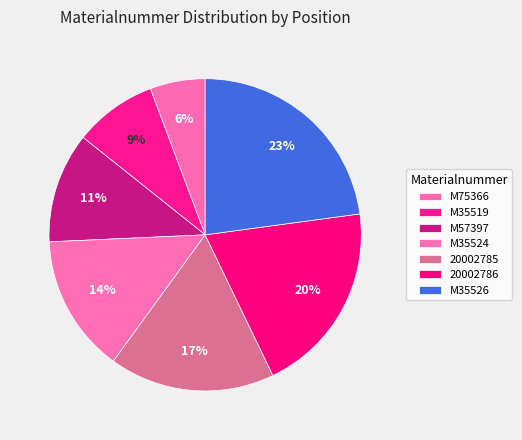

Is it true that 20002785 is 5% of the pie?

False